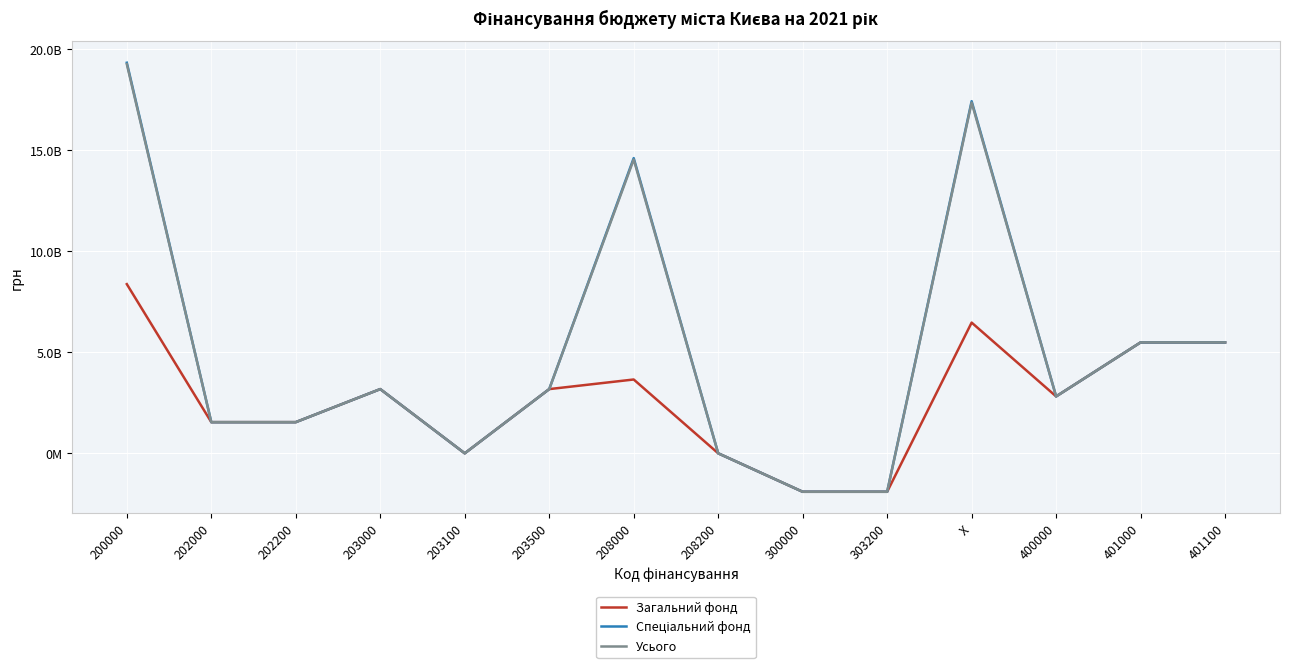

How many negative values does the Спеціальний фонд series have?

2